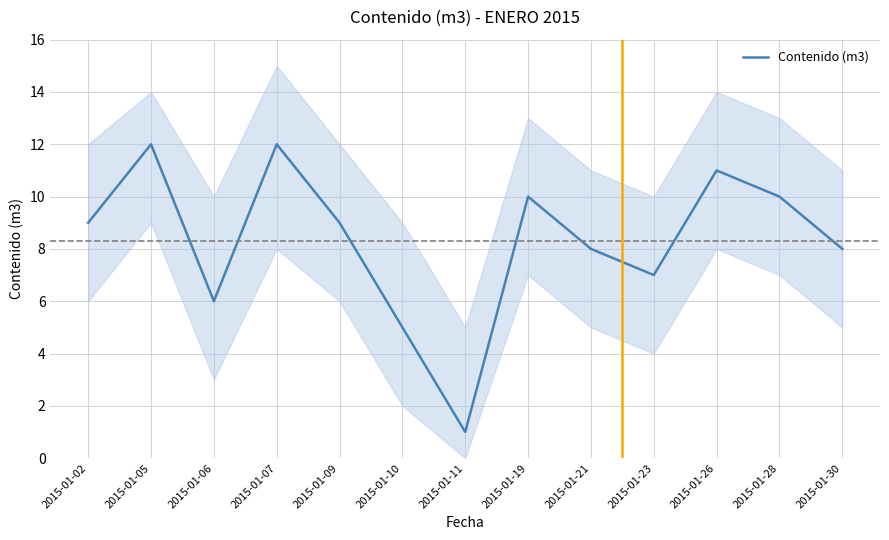

How many interior local peaks (higher than both neighbors) does the data have?

4